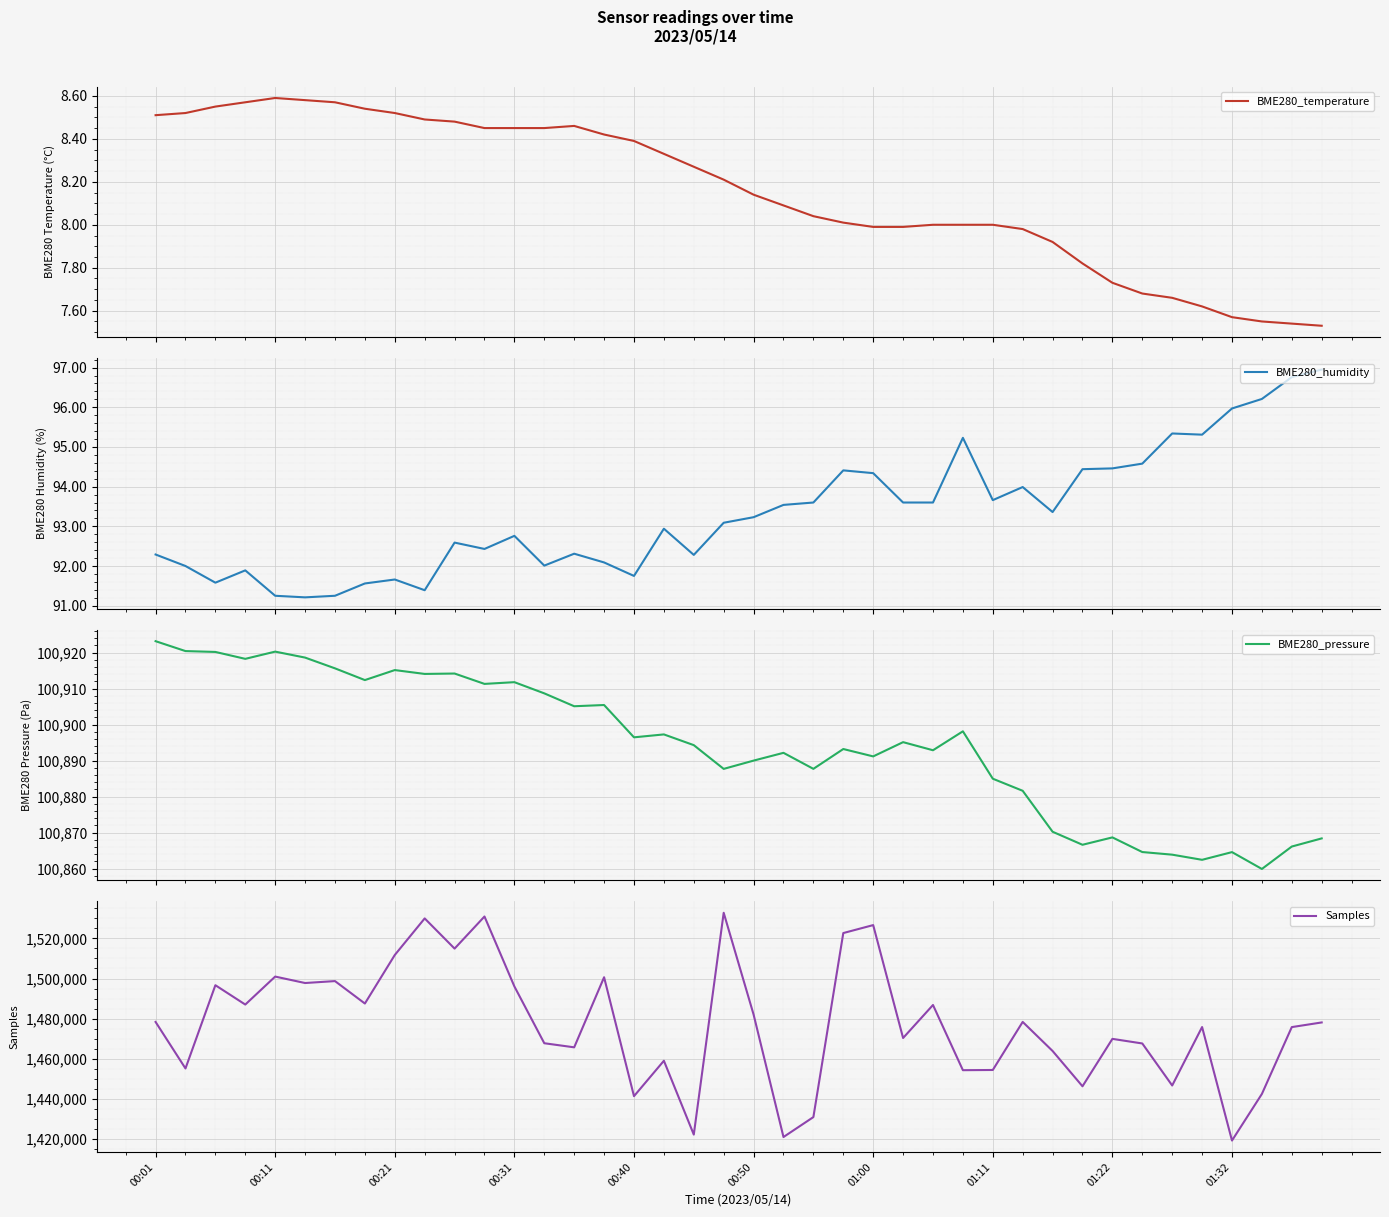

What is the minimum value for BME280_humidity?

91.2